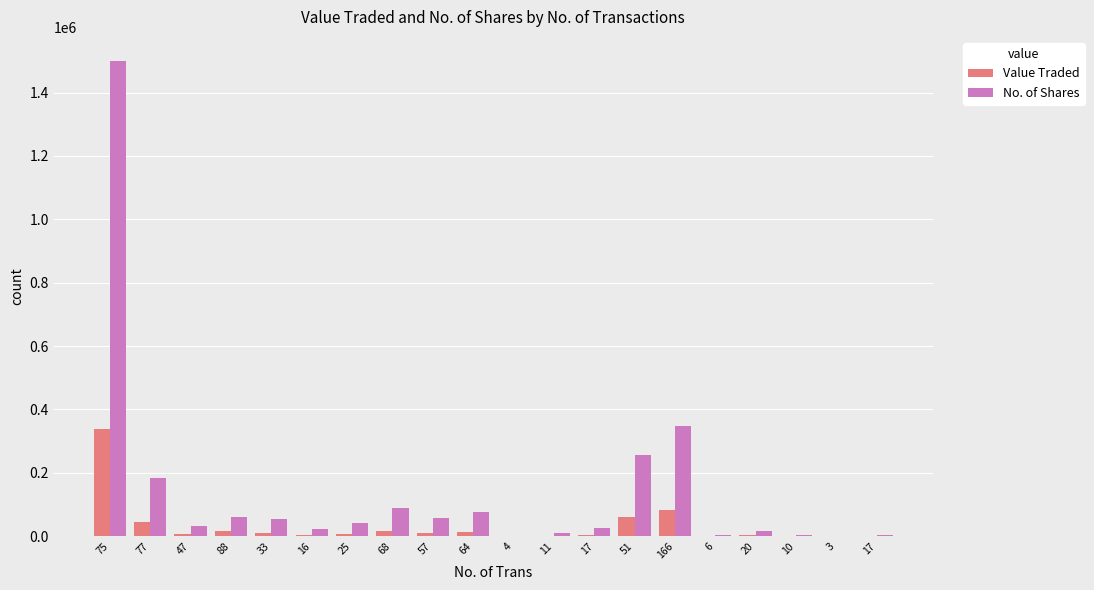

What is the total value across all series at 16?

28397